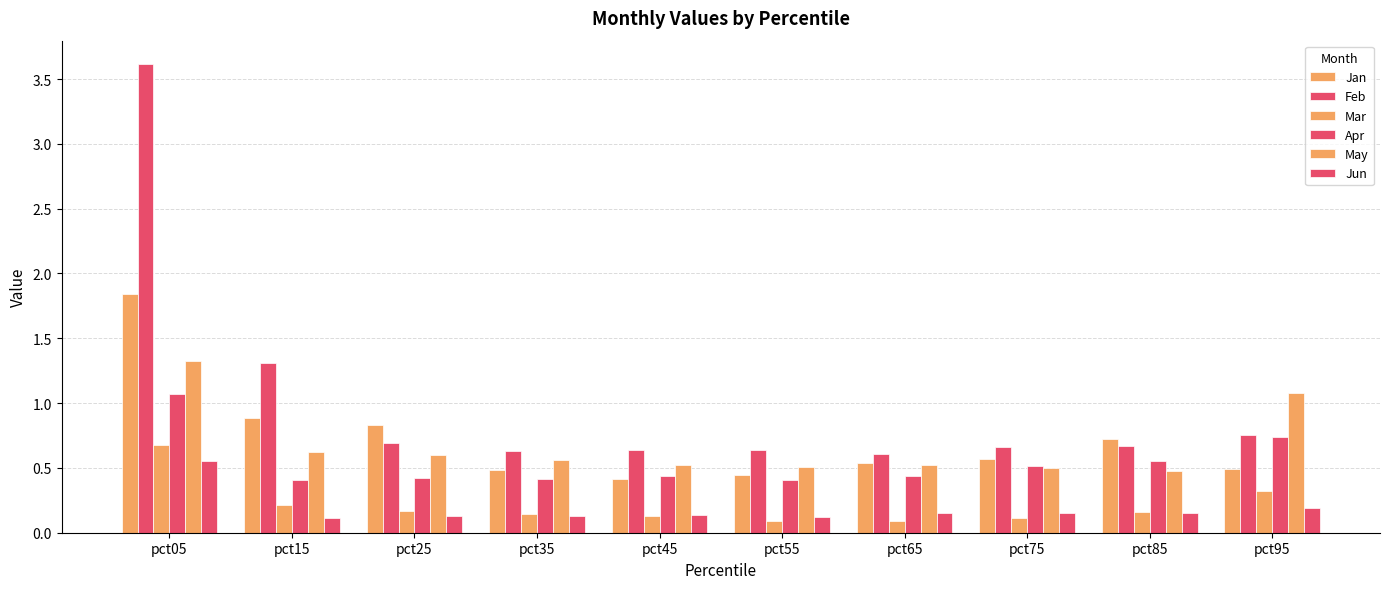

How many bars are there in total?

60